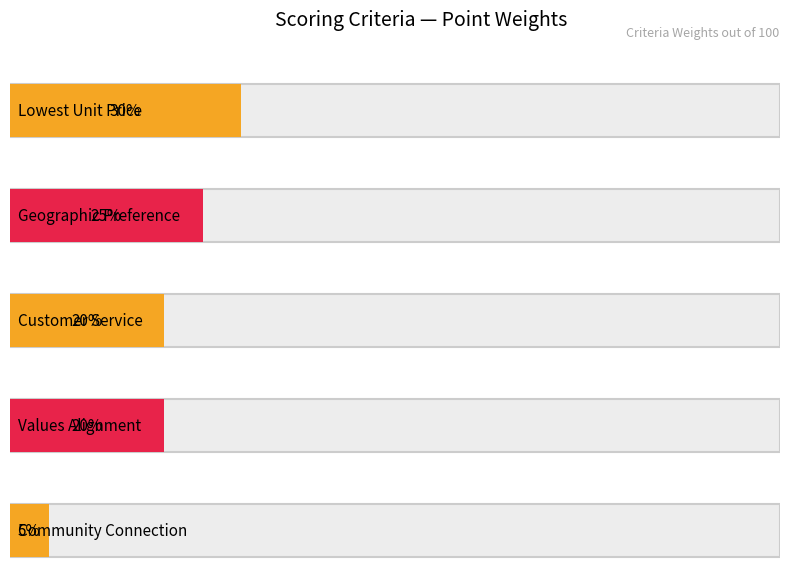

What is the label of the 1st bar from the right?

Community Connection